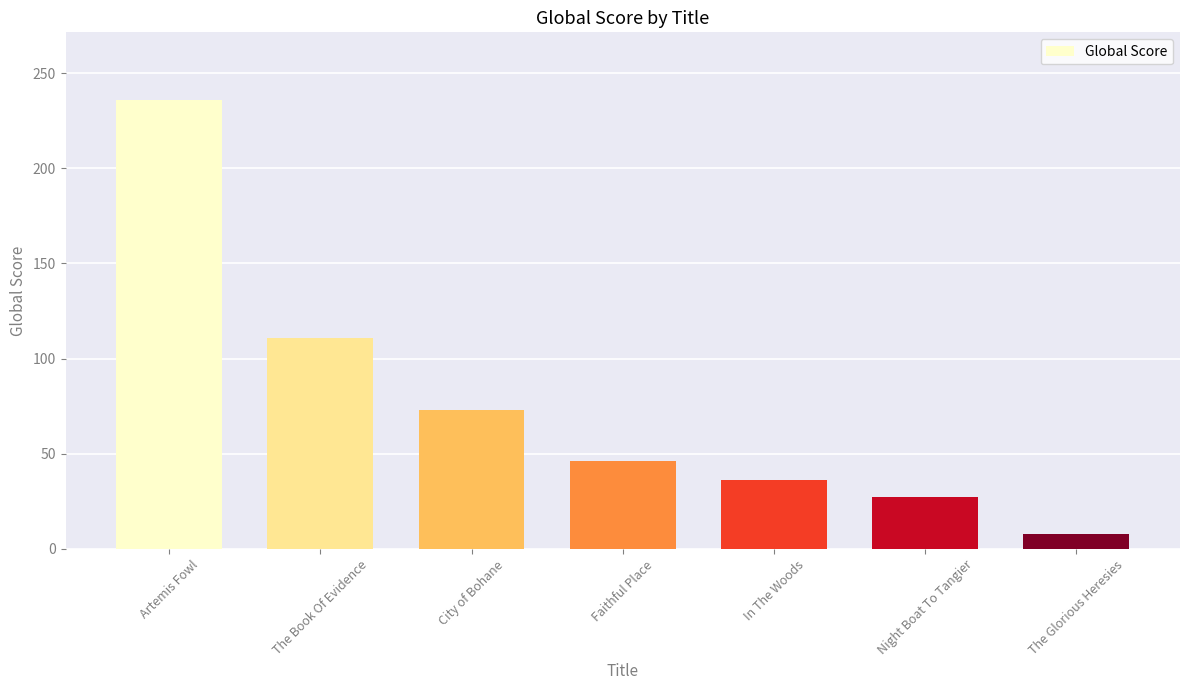

What is the difference between the values at The Book Of Evidence and In The Woods?

75